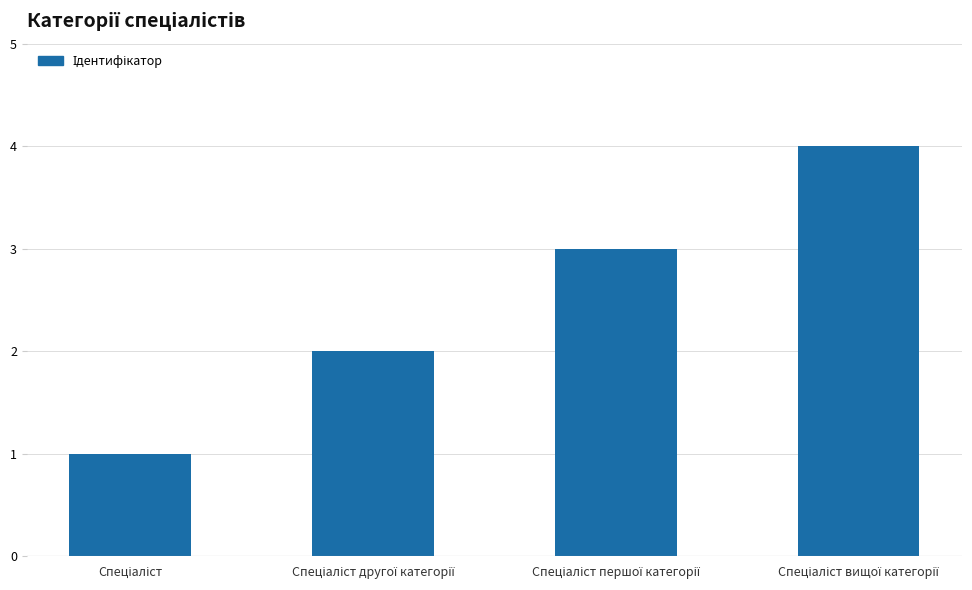

What is the sum of all values?

10